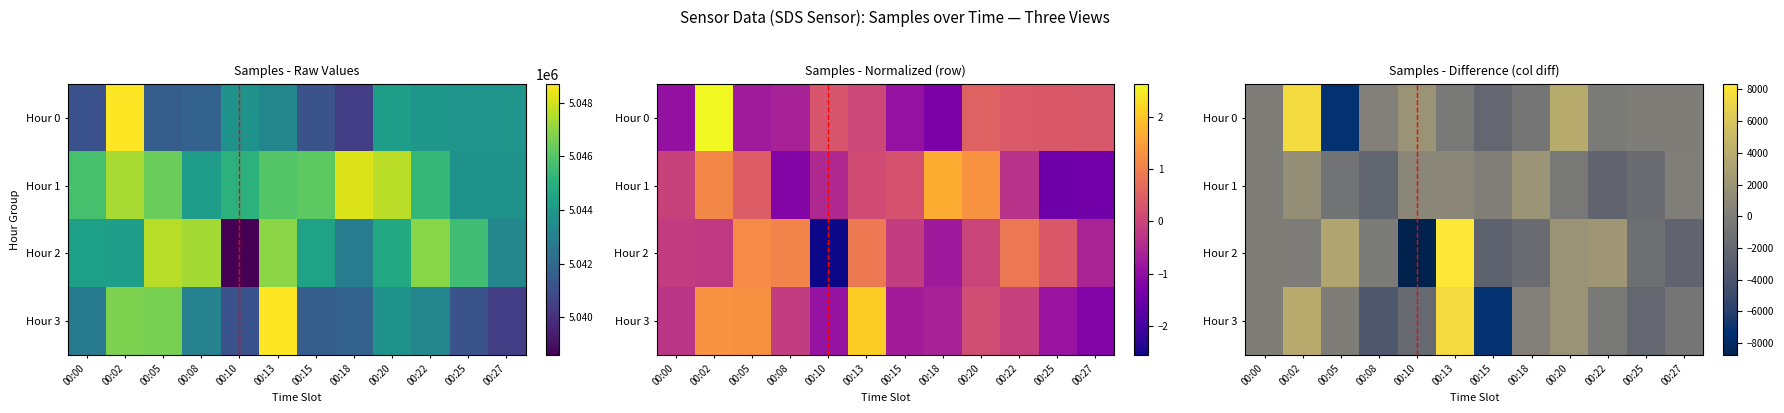

What is the maximum value shown in the chart?

8352